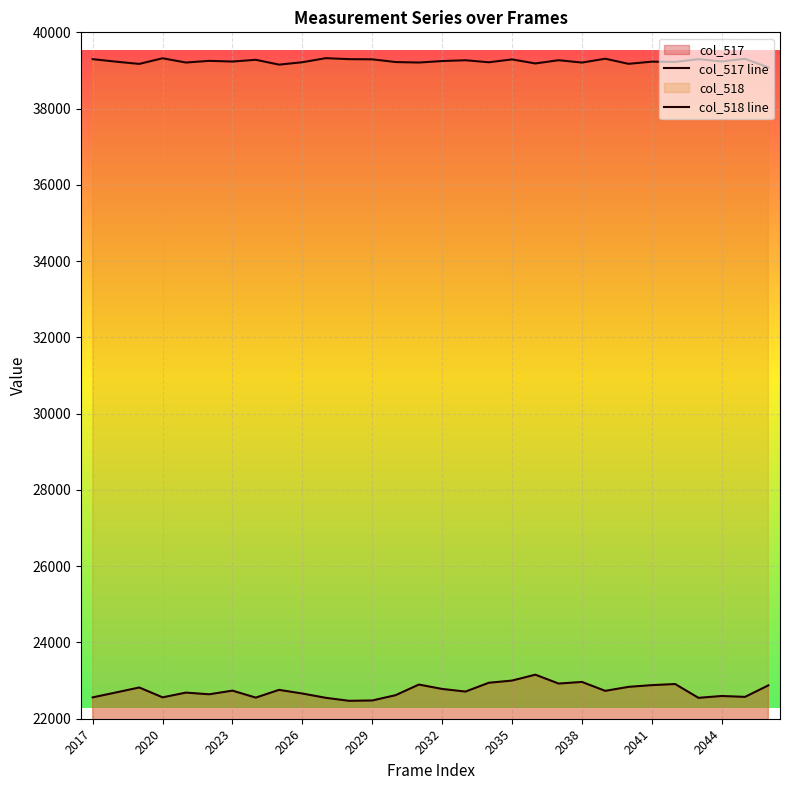

How many lines are shown in the chart?

2